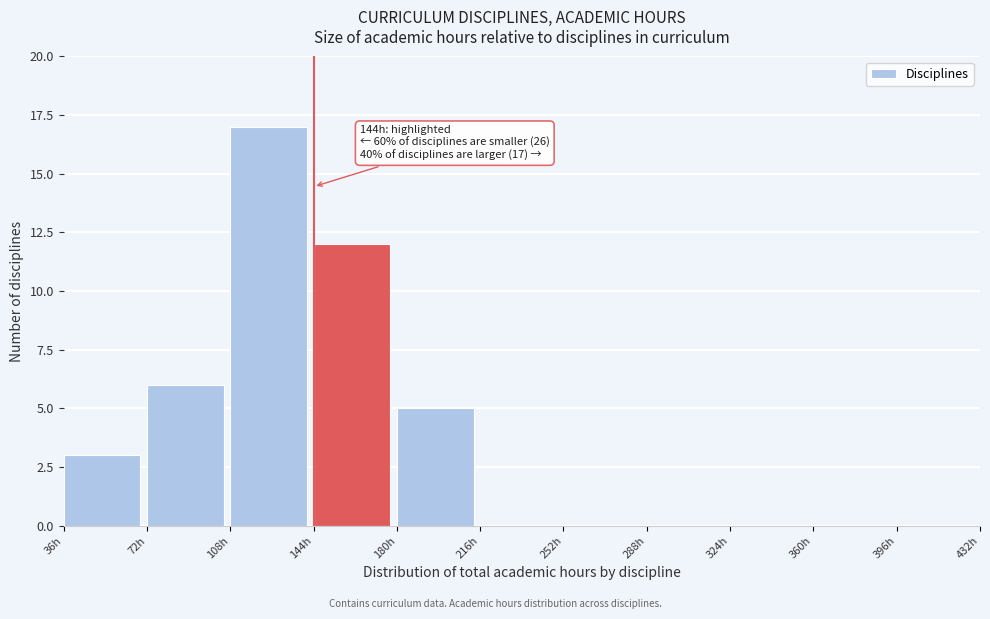

Which range on the x-axis has the tallest bar?

108 to 144